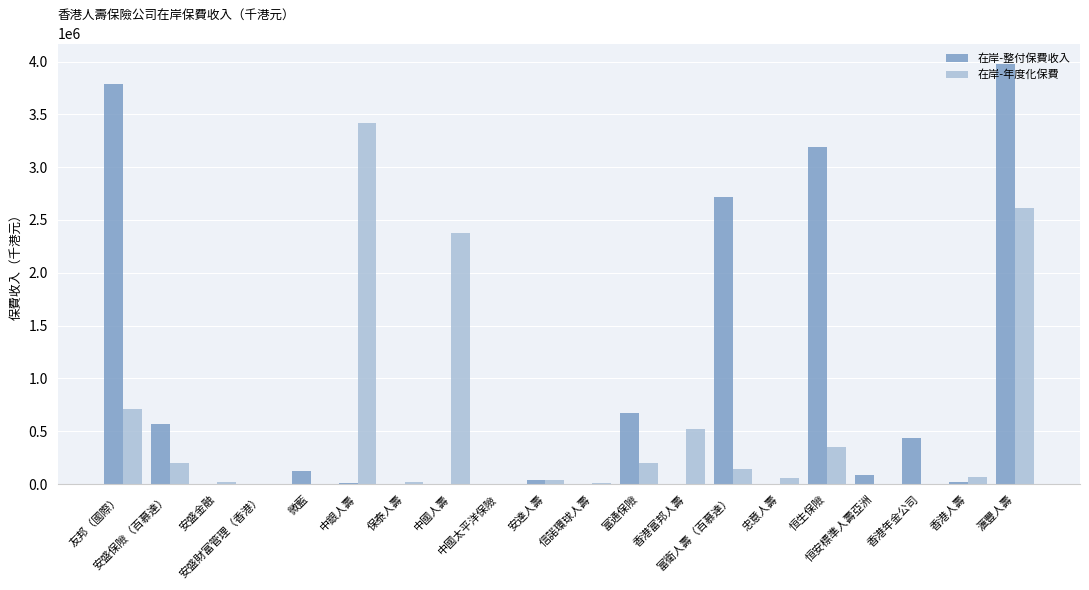

What is the maximum value shown in the chart?

3971911